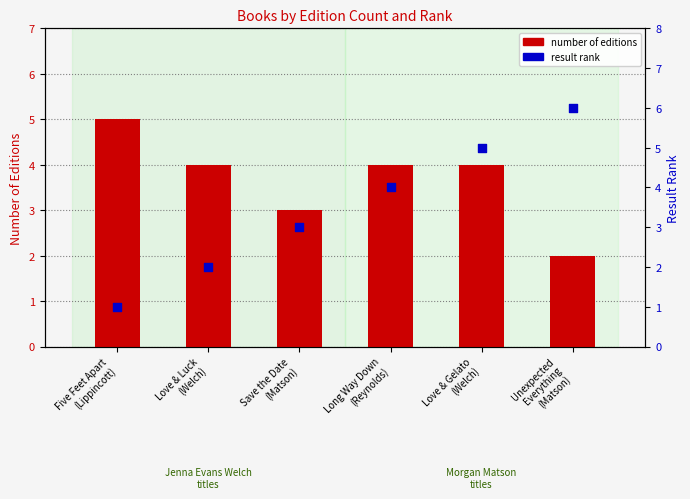

What are all the series names shown in the legend?

number of editions, result rank